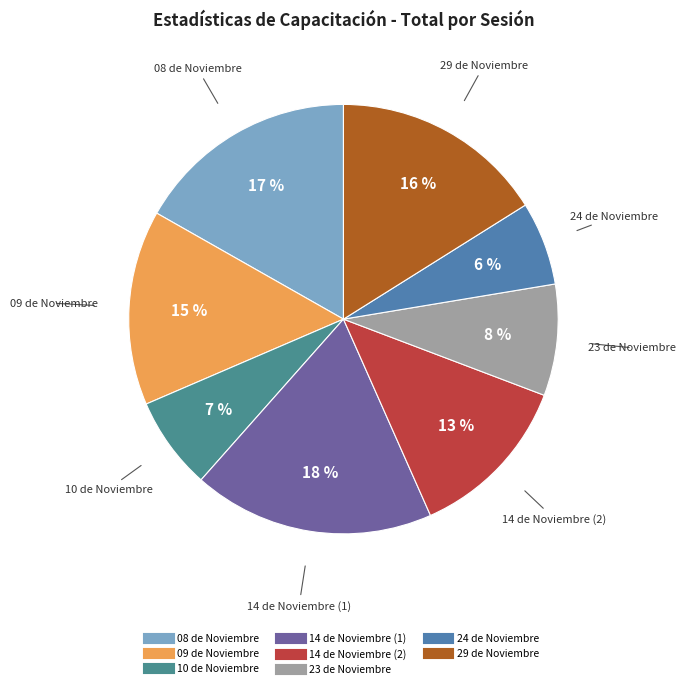

What percentage is the 10 de Noviembre slice, to the nearest percent?

7%